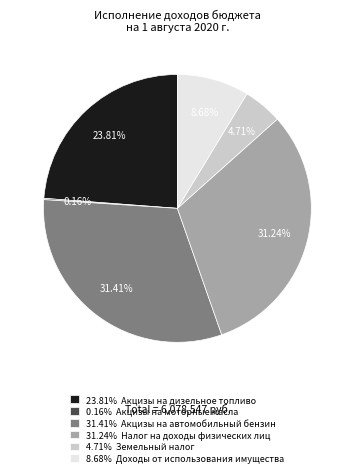

To the nearest percent, what is the average slice percentage?

17%